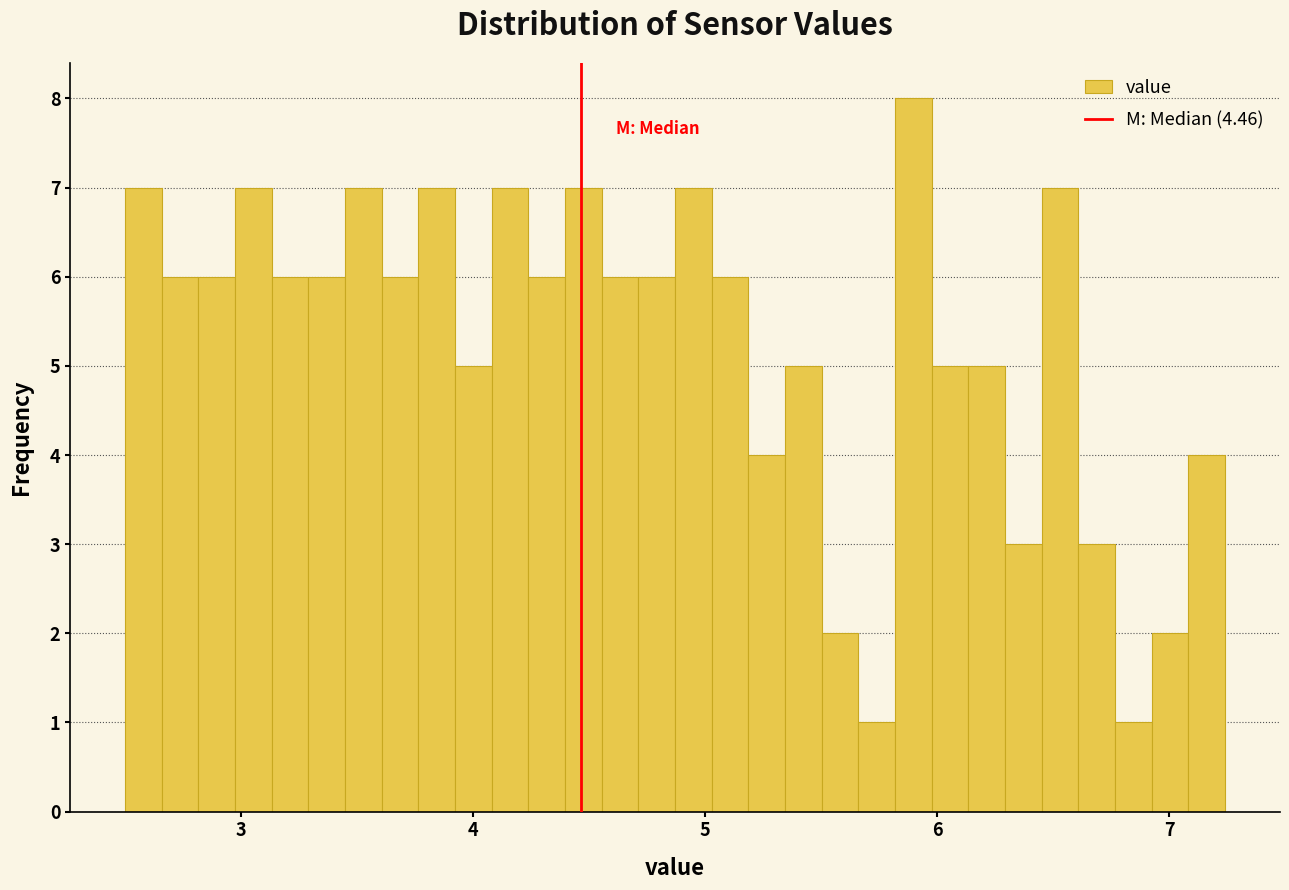

Read against the x-axis, roughly where is the centre of the tallest bar?

5.9